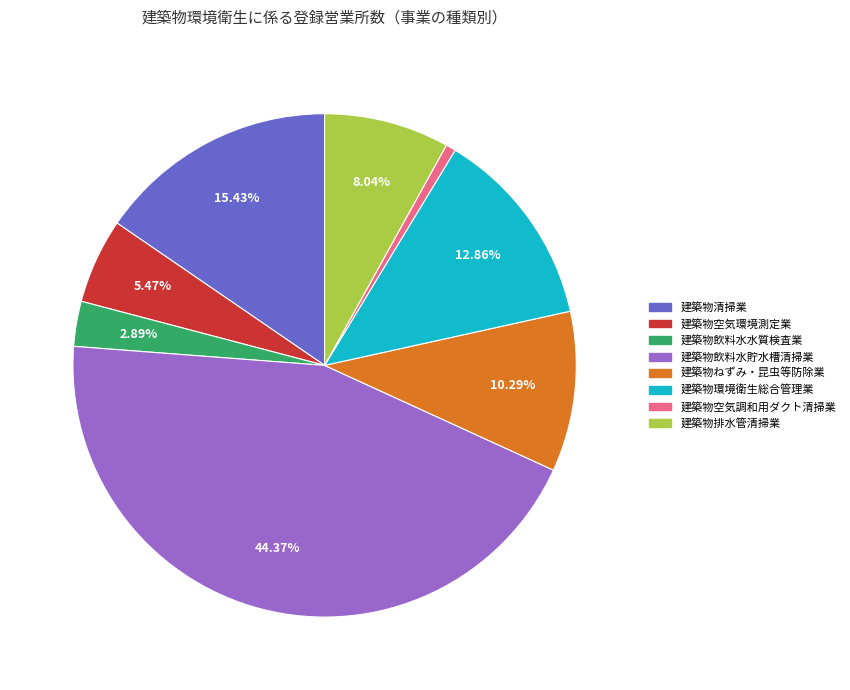

What is the largest slice in the pie chart?

建築物飲料水貯水槽清掃業